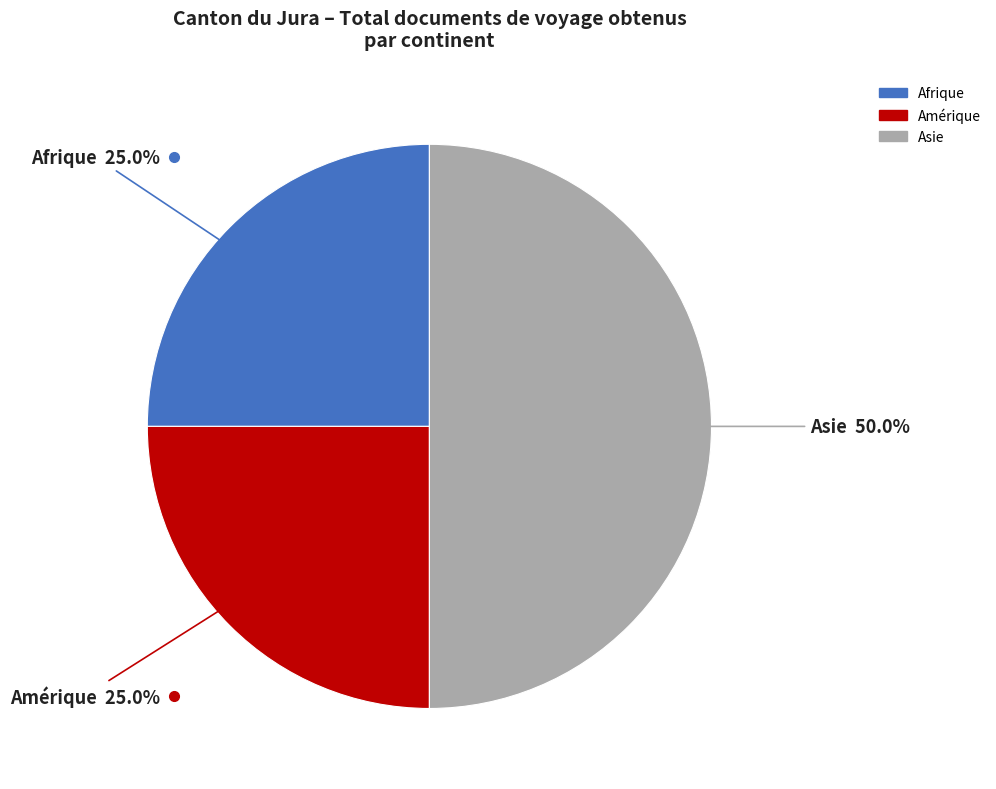

How many slices are in this pie chart?

3